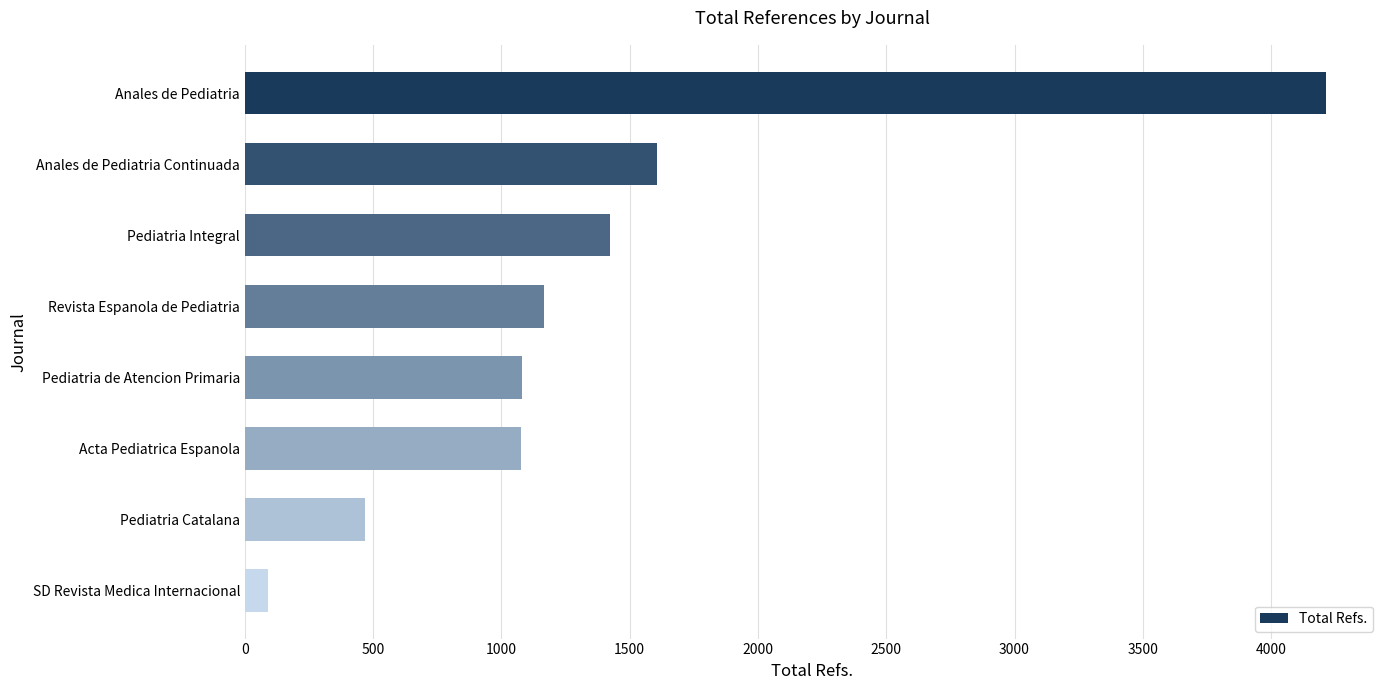

What is the difference between the second highest and minimum values?

1515